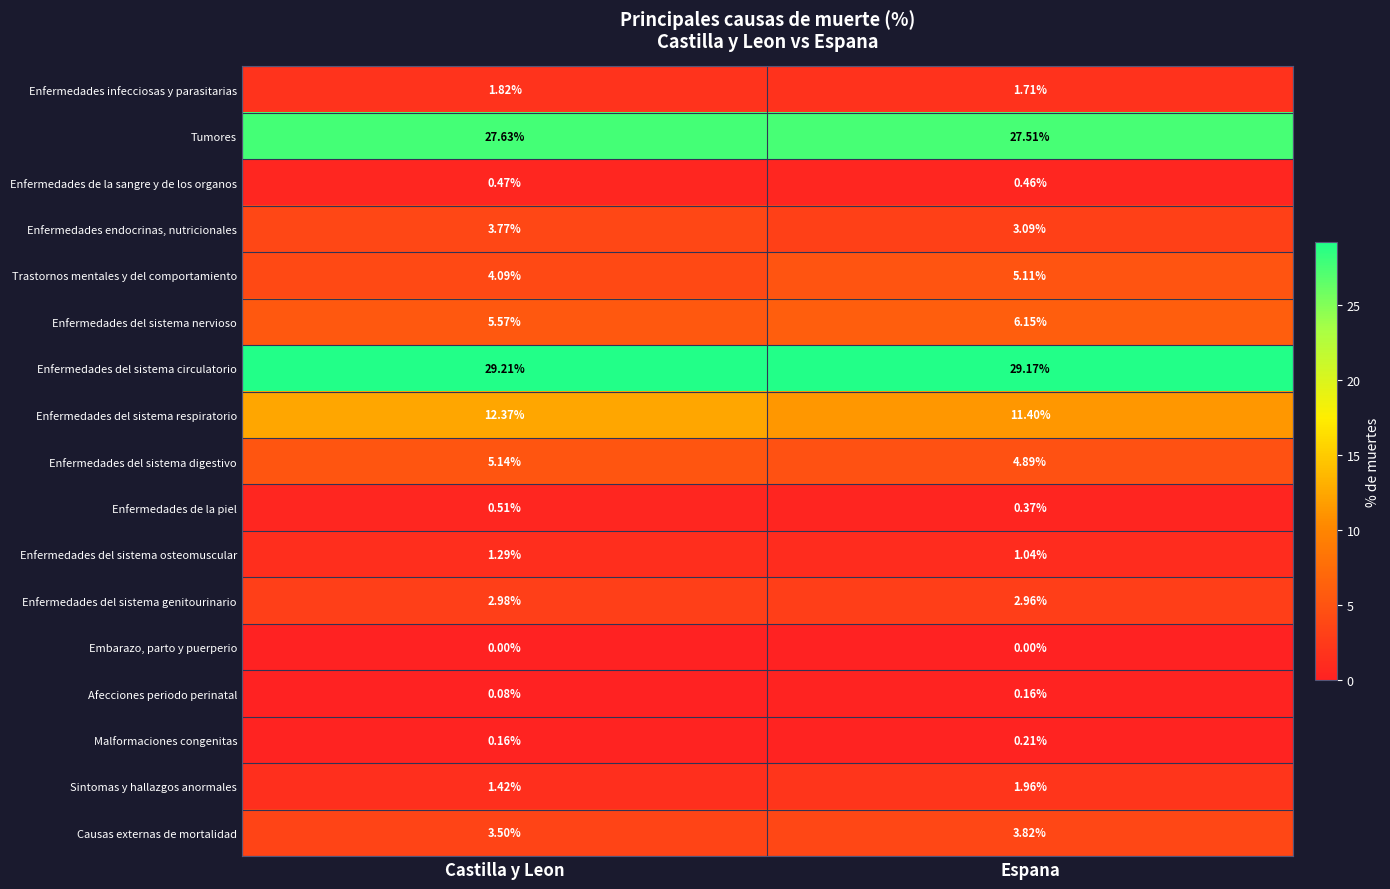

Which series has the largest total across all categories?

Enfermedades del sistema circulatorio